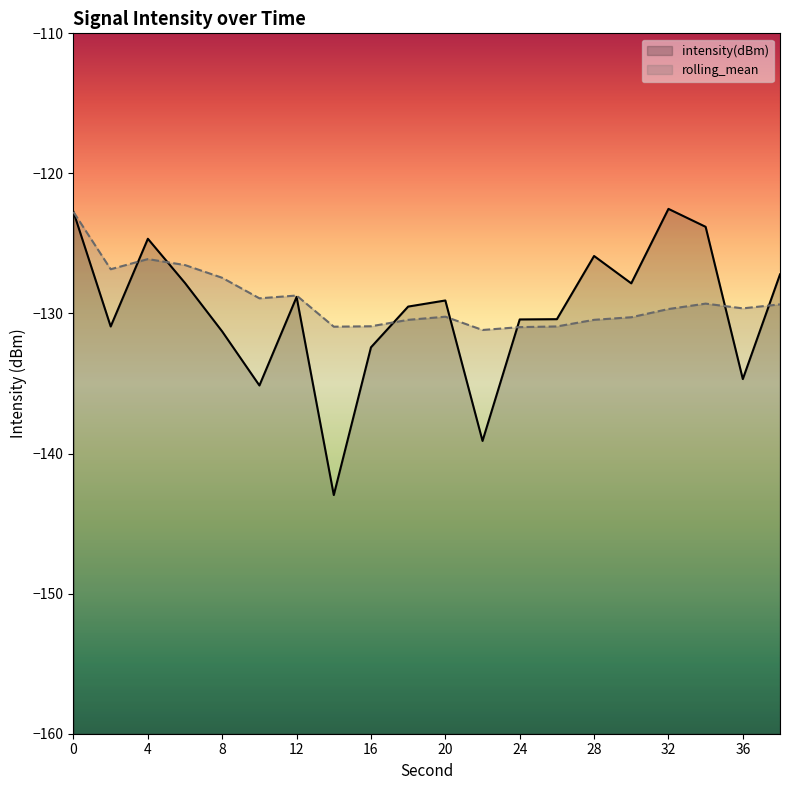

Reading right to left, transcribe all the data shown in this chart.

intensity(dBm): -127.2	-134.7	-123.8	-122.5	-127.8	-125.9	-130.4	-130.4	-139.1	-129.1	-129.5	-132.4	-143.0	-128.8	-135.1	-131.3	-127.8	-124.7	-130.9	-122.8
rolling_mean: -129.3	-129.6	-129.3	-129.7	-130.3	-130.5	-130.9	-131.0	-131.2	-130.2	-130.5	-130.9	-130.9	-128.7	-128.9	-127.5	-126.5	-126.1	-126.8	-122.8